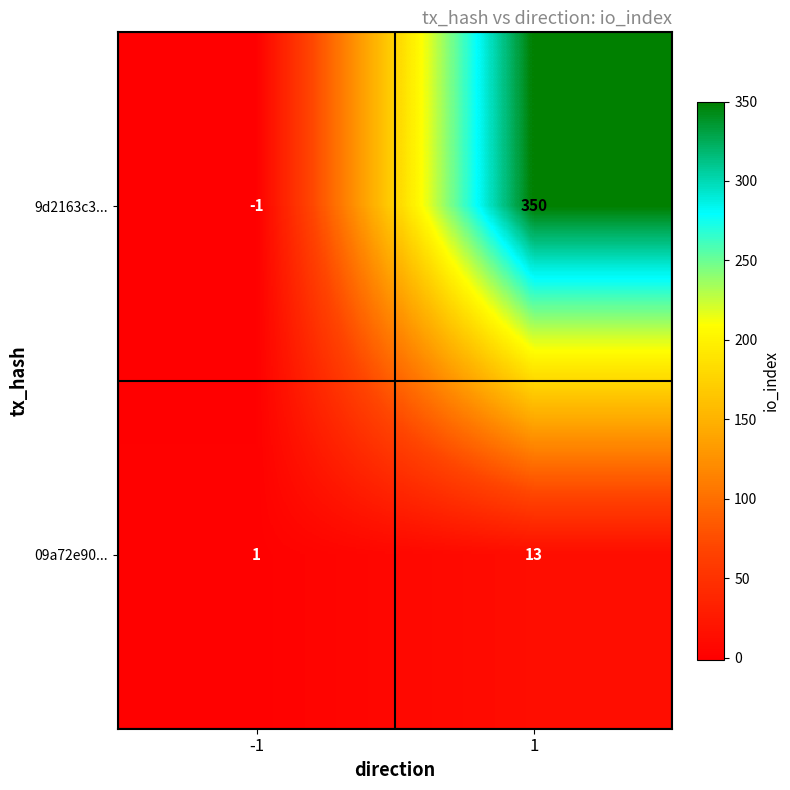

What is the sum of the 9d2163c3... values at 1 and -1?

349